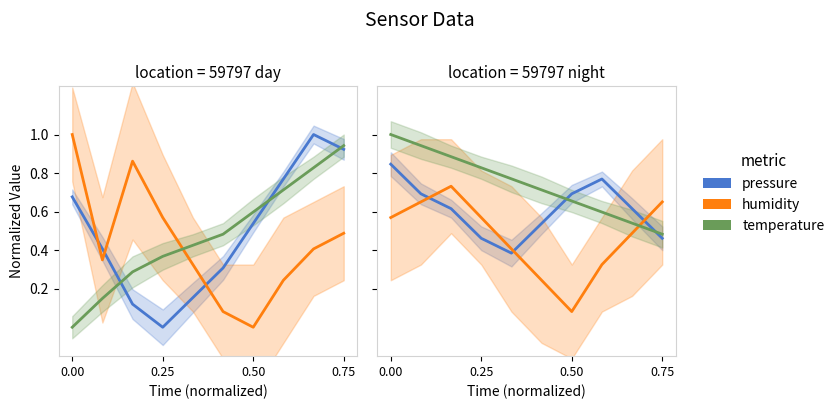

Is the value of temperature at 0.50 greater than the value of humidity at 0.75?

Yes